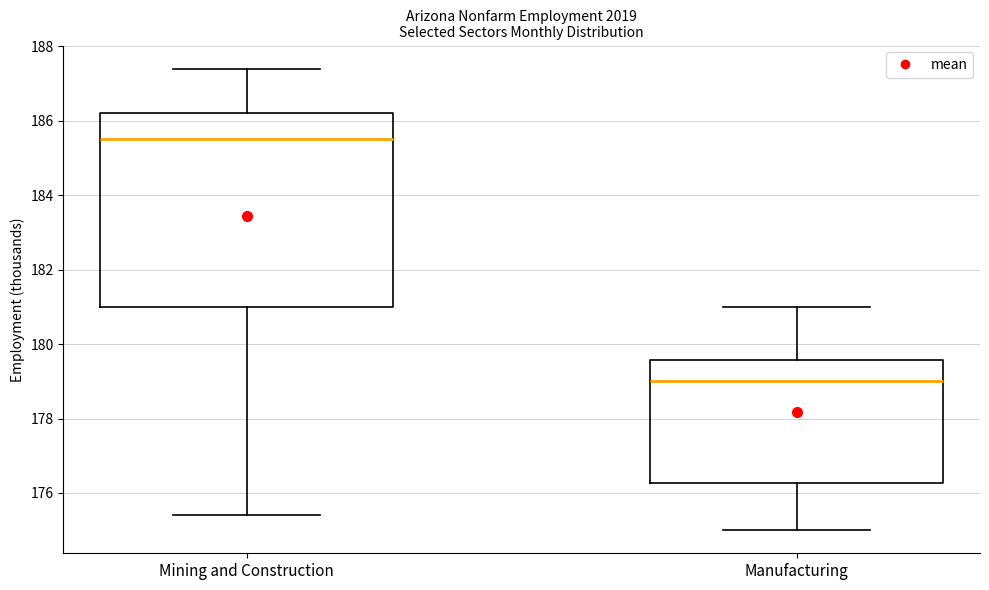

Which box is the tallest, from its lower edge to its upper edge?

Mining and Construction